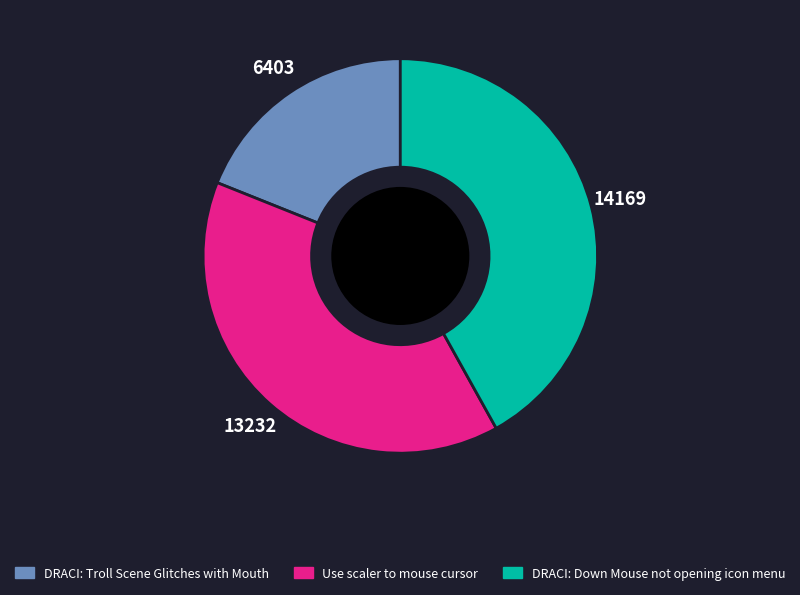

Is there a majority slice in this chart?

No